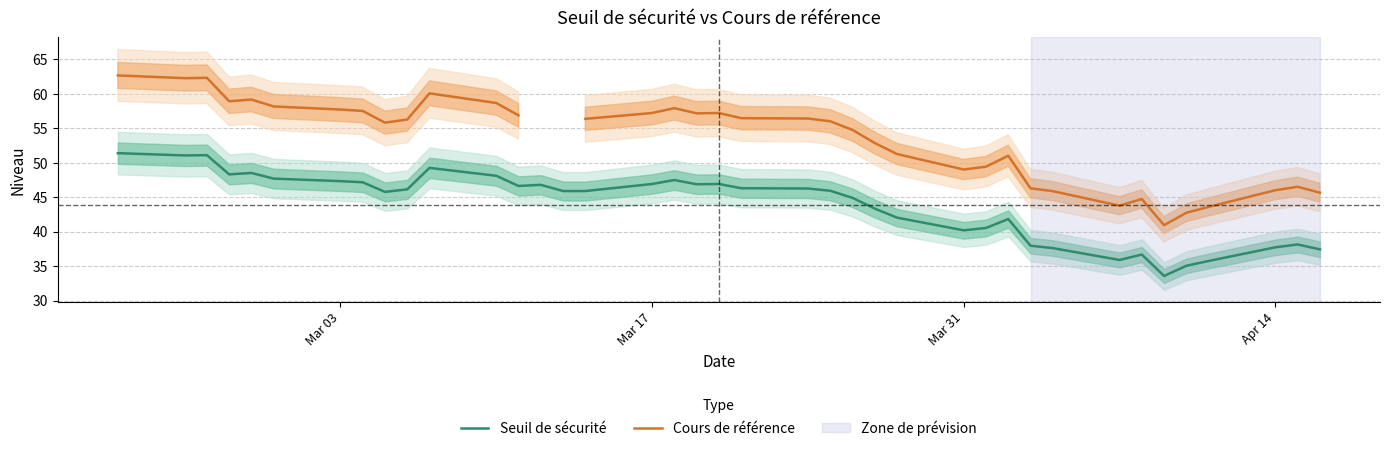

How many values in the Seuil de sécurité series are below 45?

16